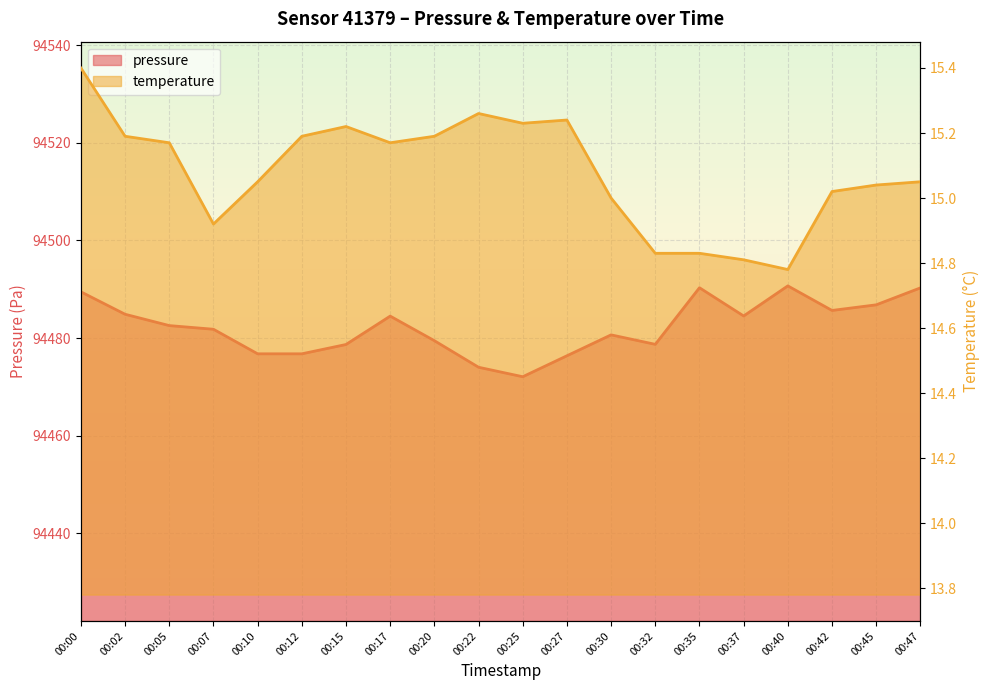

What is the difference between the temperature values at 00:45 and 00:40?

0.3